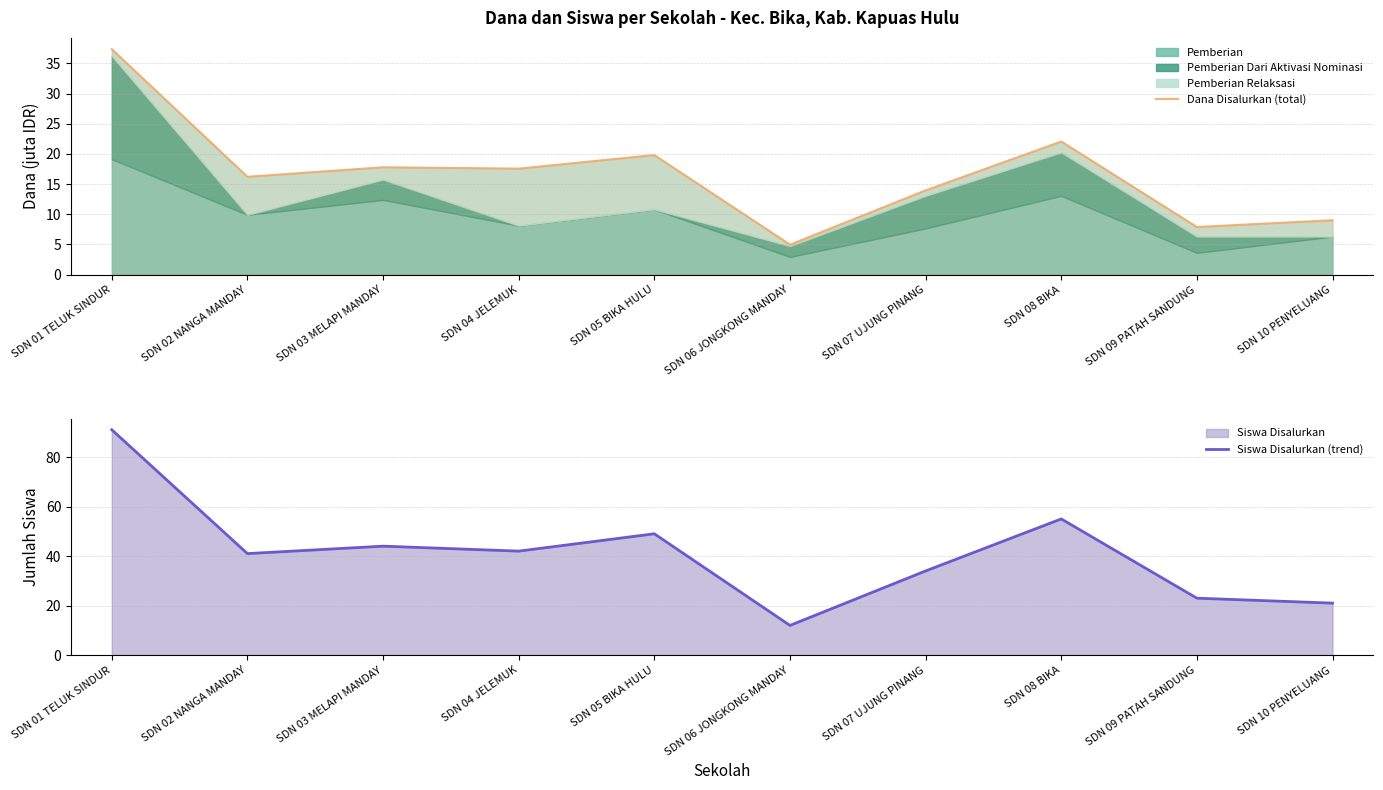

Does the chart display data point markers on the line(s)?

No